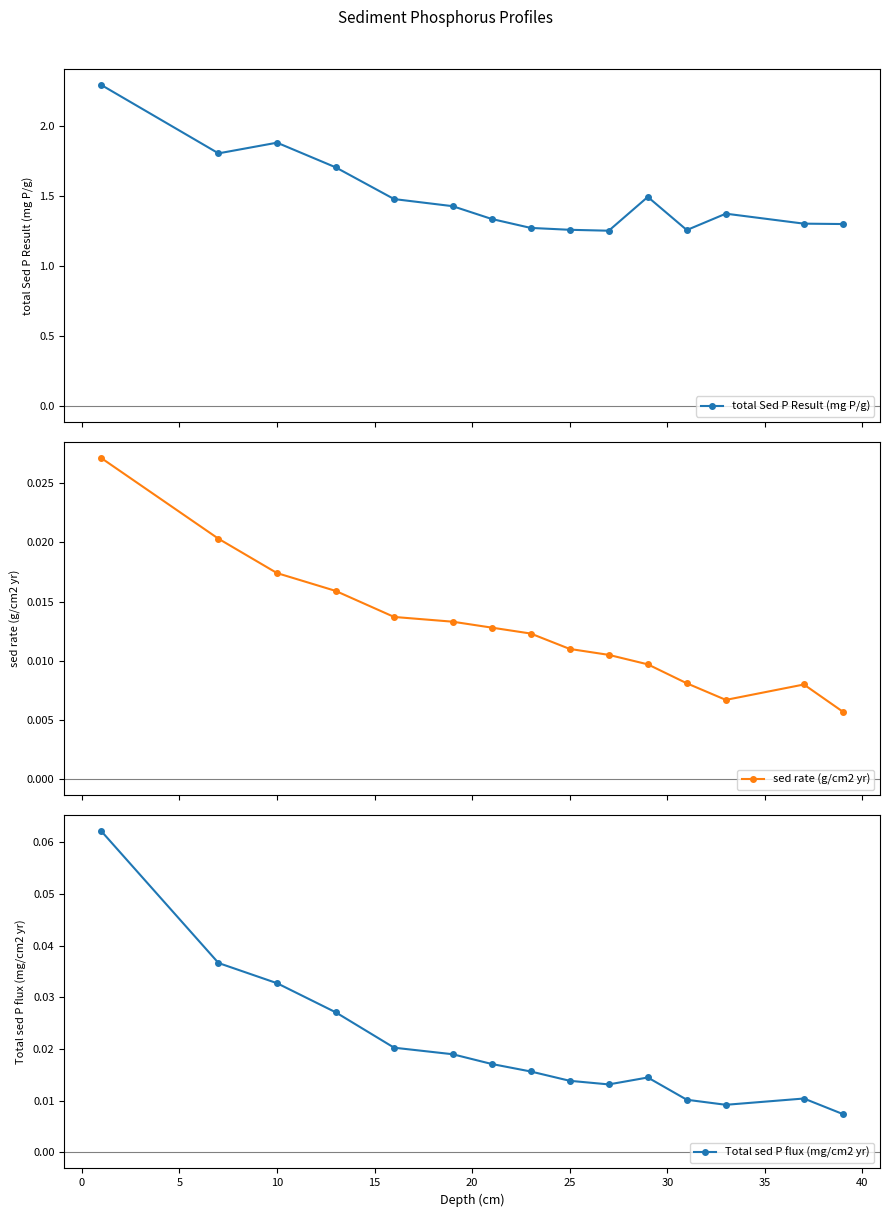

True or false: Total sed P flux (mg/cm2 yr) and sed rate (g/cm2 yr) intersect in this chart.

False